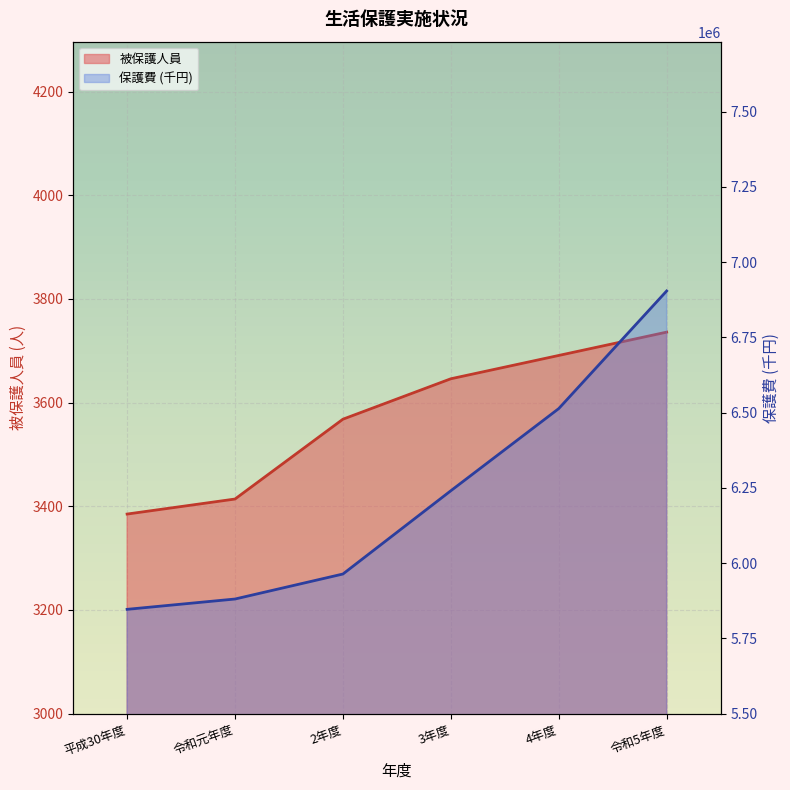

Is the value of 保護費 (千円) at 平成30年度 greater than the value of 被保護人員 at 令和元年度?

Yes